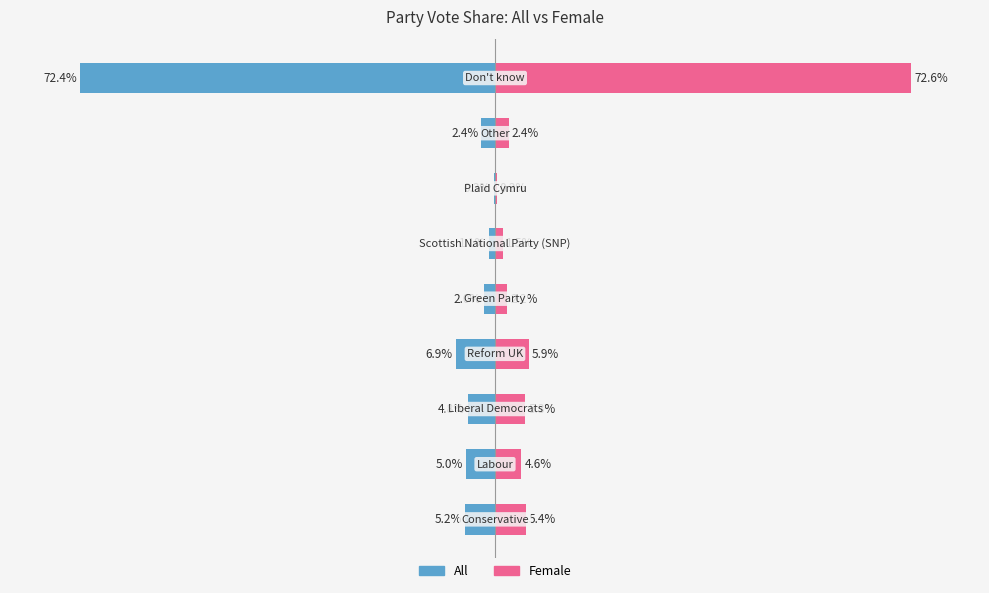

At 60, list the series in order from smallest to largest.

All, Female